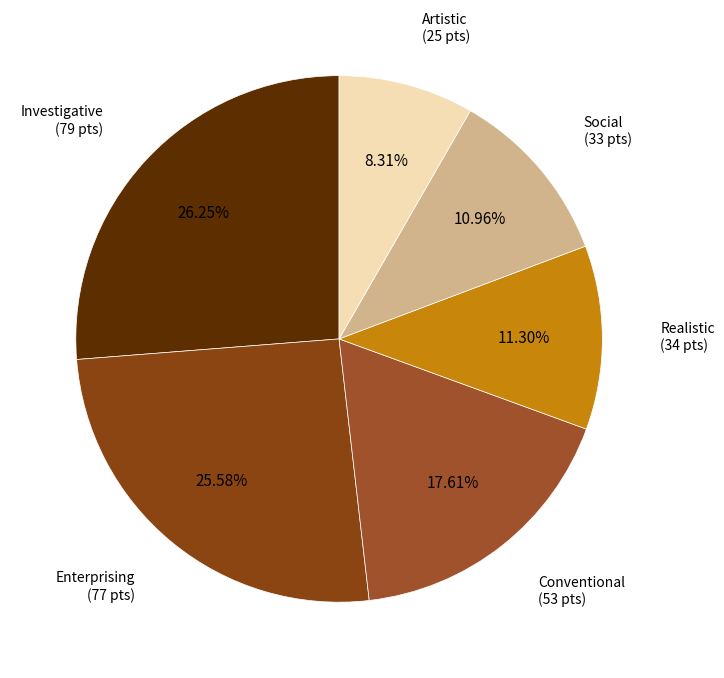

Combined, what portion of the pie is Investigative and Social?

37.2%